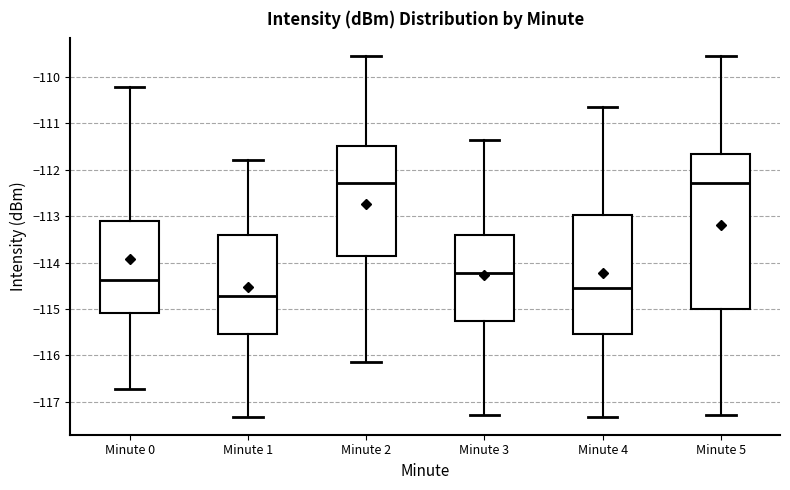

Reading left to right, read every box against the y-axis: the position of its median line, the range the box covers, and the ends of its whiskers. The values are not printed on the chart, so give them approximately, as read against the axis.

Minute 0: median -114.4, box -115.1 to -113.1, whiskers -116.7 to -110.2
Minute 1: median -114.7, box -115.5 to -113.4, whiskers -117.3 to -111.8
Minute 2: median -112.3, box -113.9 to -111.5, whiskers -116.1 to -109.6
Minute 3: median -114.2, box -115.3 to -113.4, whiskers -117.3 to -111.4
Minute 4: median -114.5, box -115.5 to -113.0, whiskers -117.3 to -110.7
Minute 5: median -112.3, box -115.0 to -111.7, whiskers -117.3 to -109.6